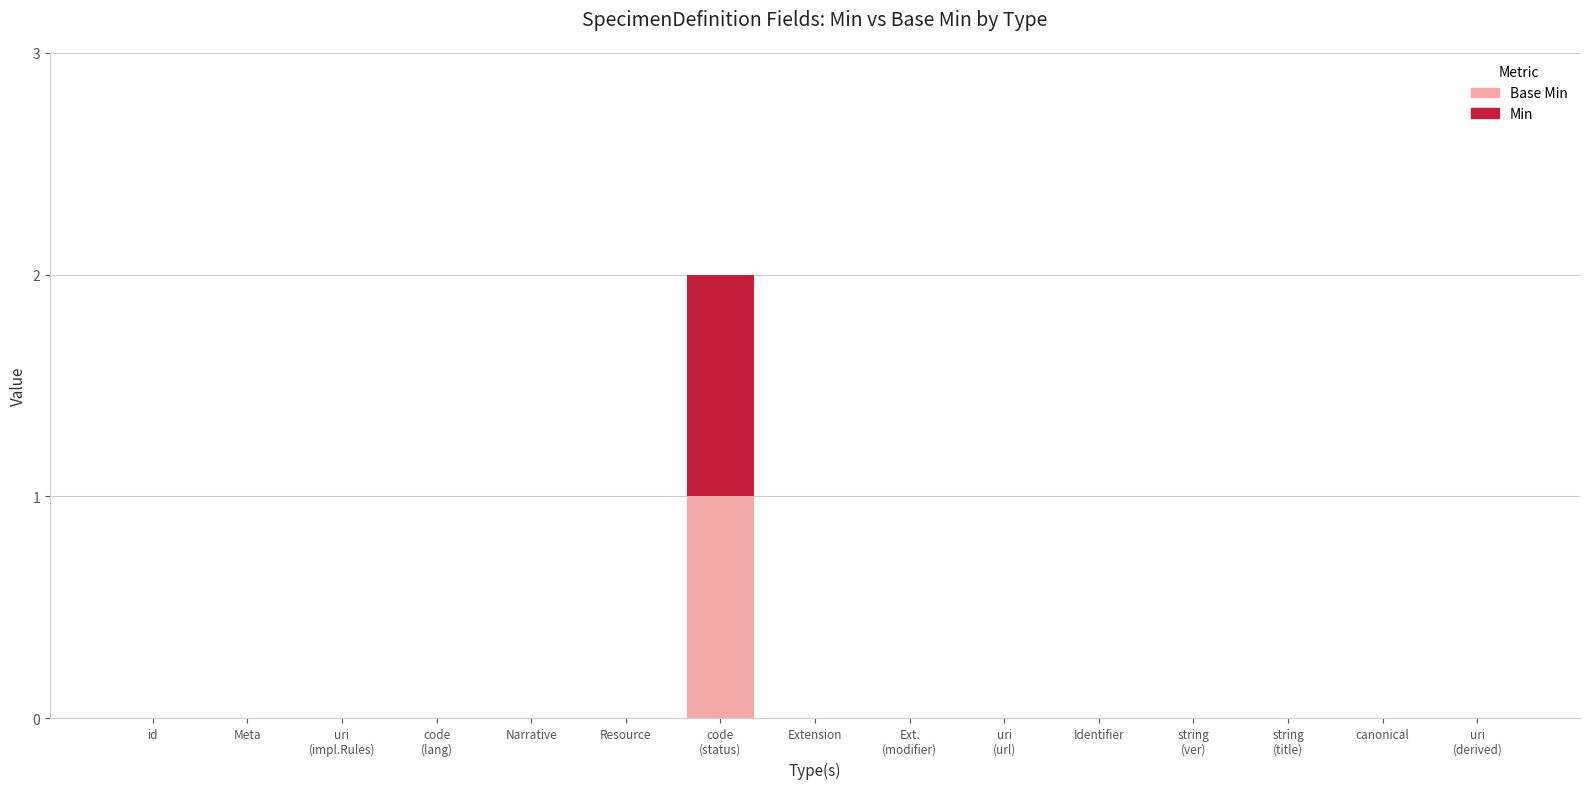

What is the sum of all Min (grp2) values?

1